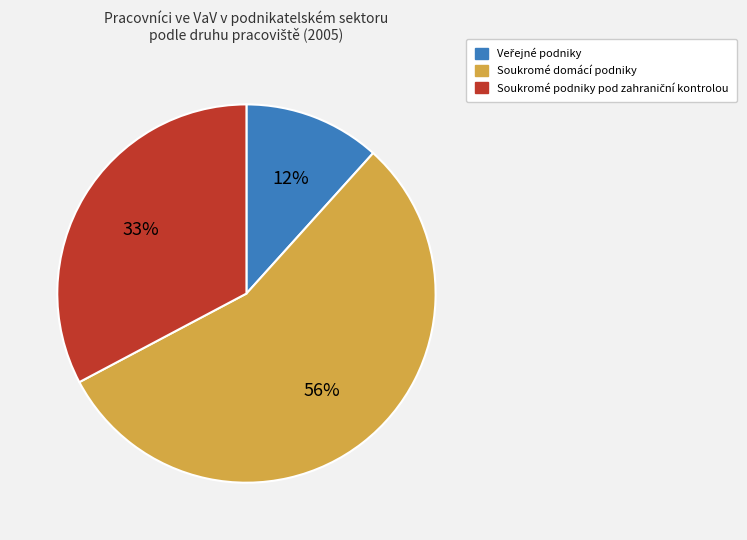

To the nearest percent, what is the difference between the largest and smallest slice percentages?

44%